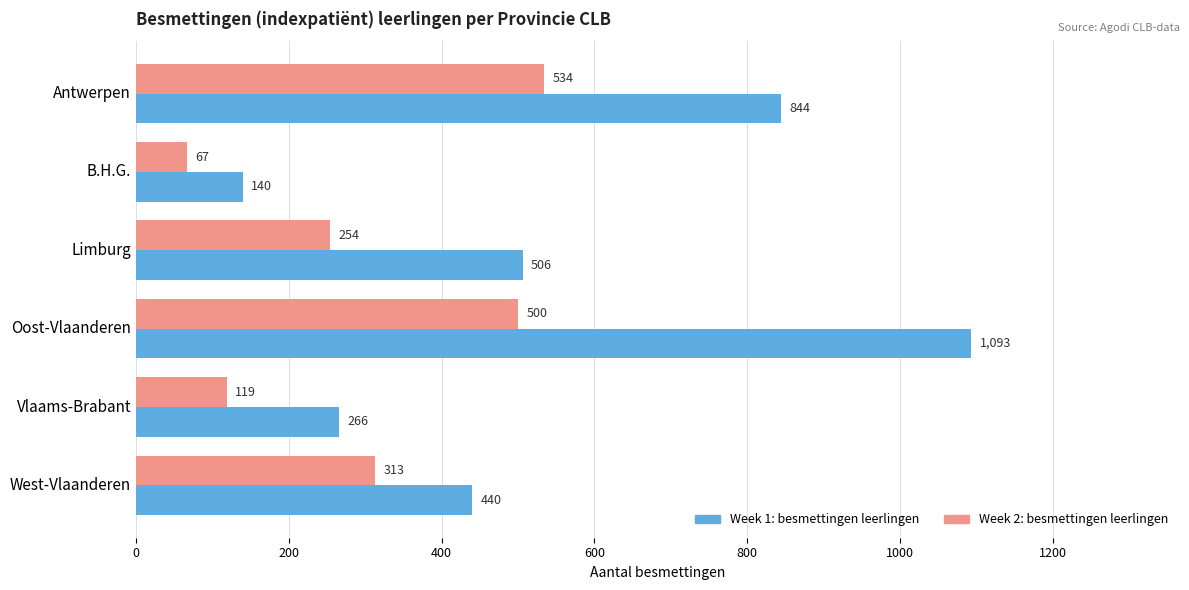

How many distinct data groups are displayed?

2